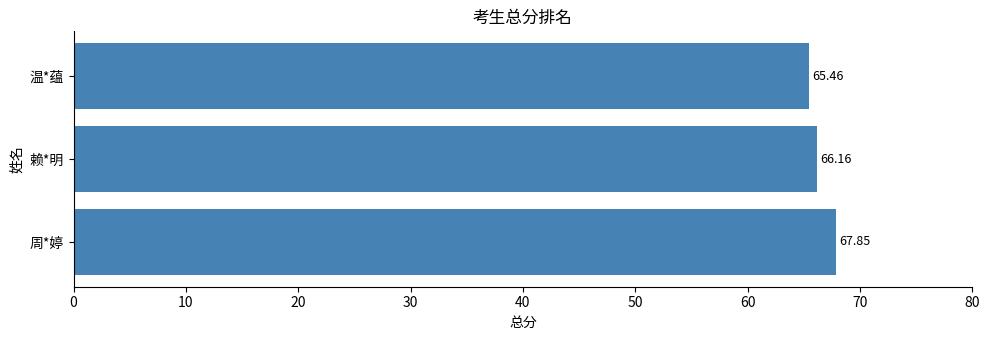

What is the difference between the values at 赖*明 and 周*婷?

1.7